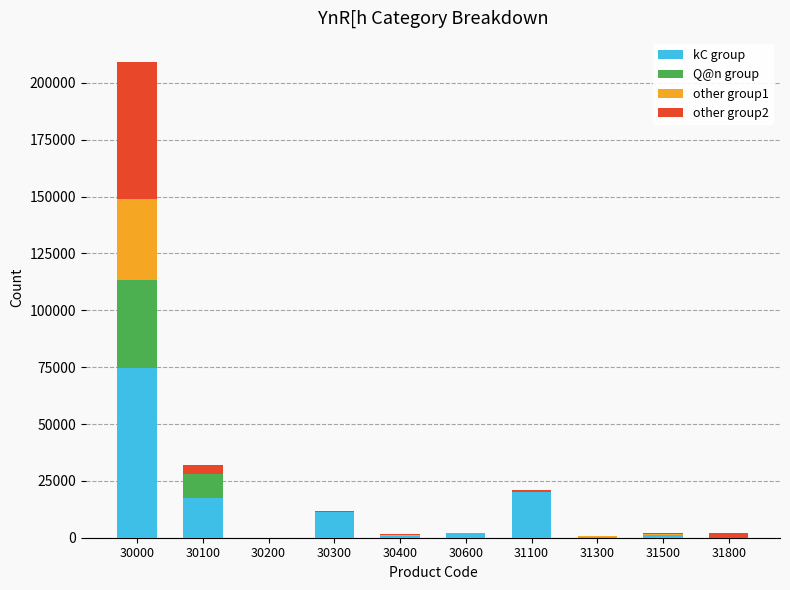

At which label does kC group first exceed 1943?

30000